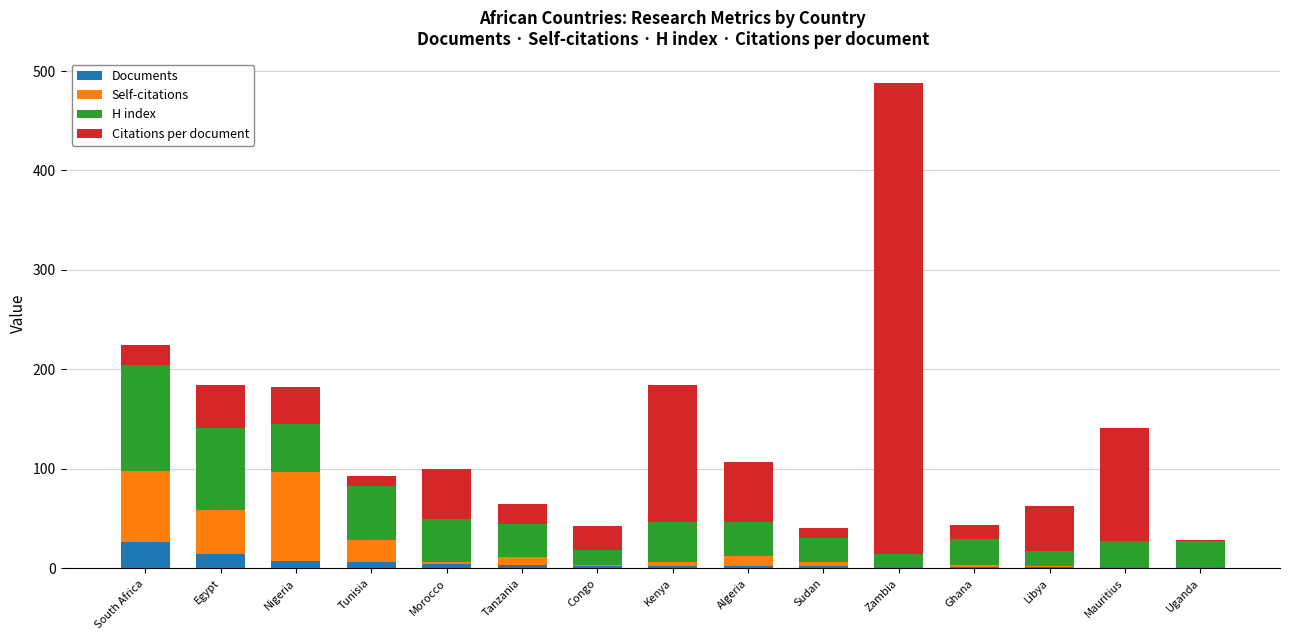

Which category has the highest value in the Documents series?

South Africa